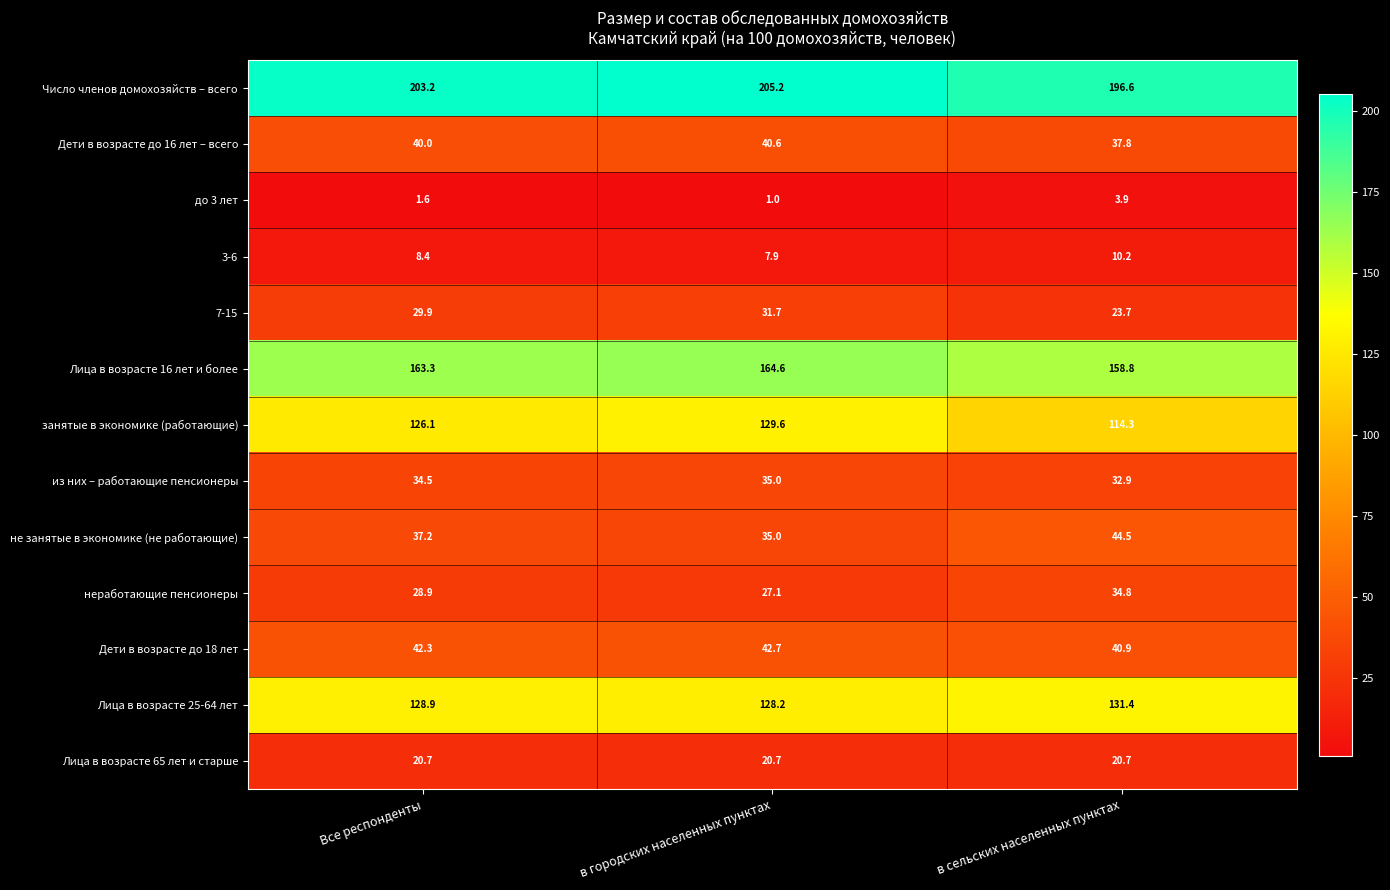

The занятые в экономике (работающие) series shows 129.6 at в городских населенных пунктах. True or false?

True